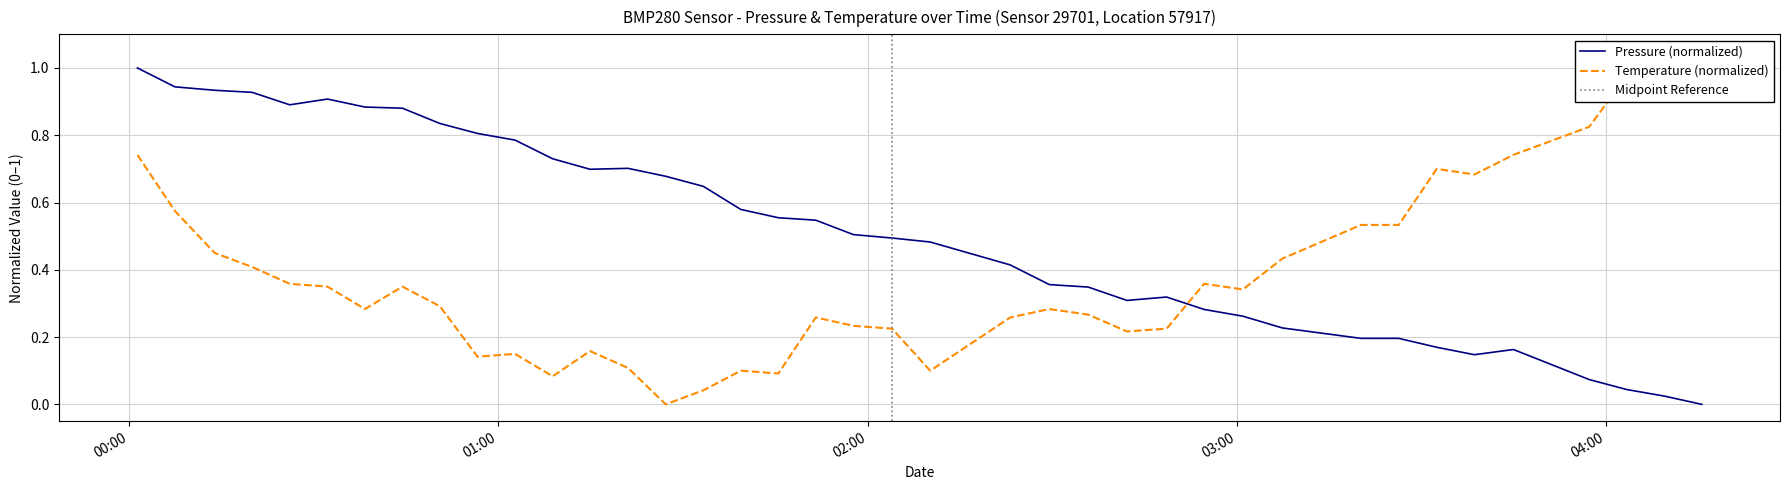

How many lines are shown in the chart?

2